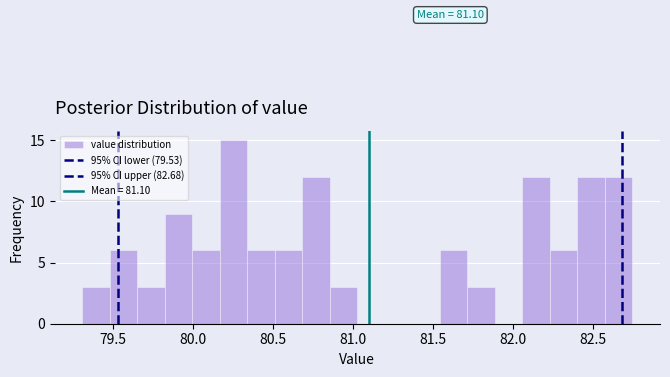

Around what value on the x-axis is the tallest bar? Give the approximate position of its centre, as read against the axis.

80.25